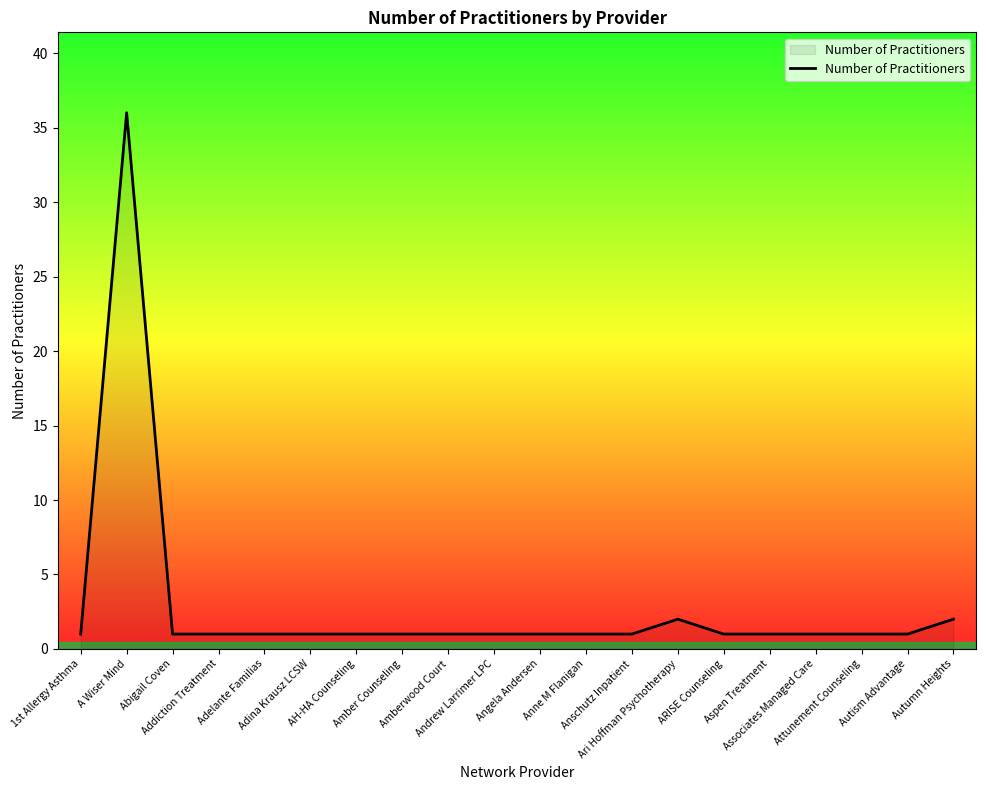

Does the chart have visible grid lines?

No